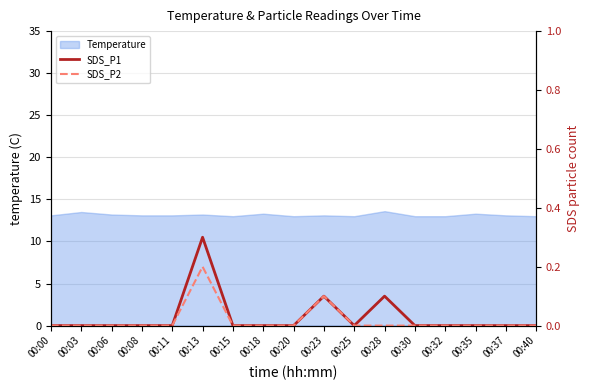

True or false: SDS_P1 and SDS_P2 cross at least once.

False